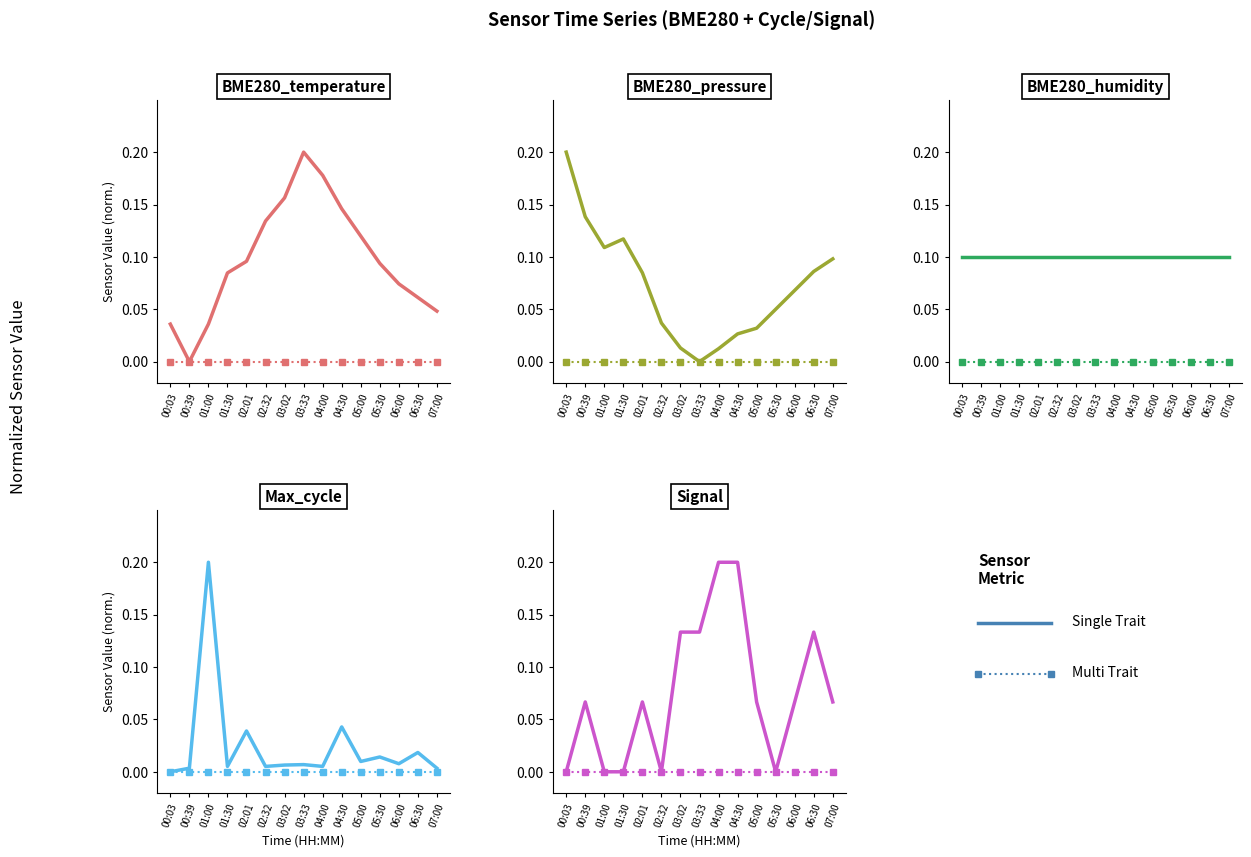

How many lines are shown in the chart?

2